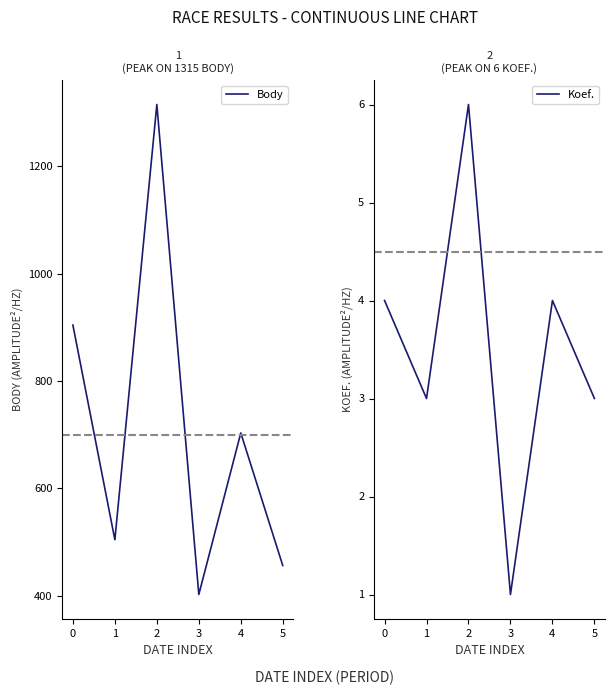

What is the minimum value for Body?

402